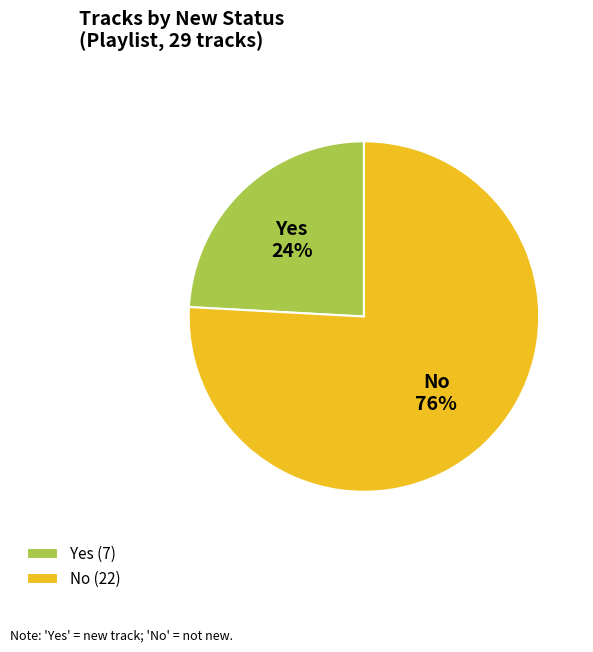

Which category accounts for the majority?

No